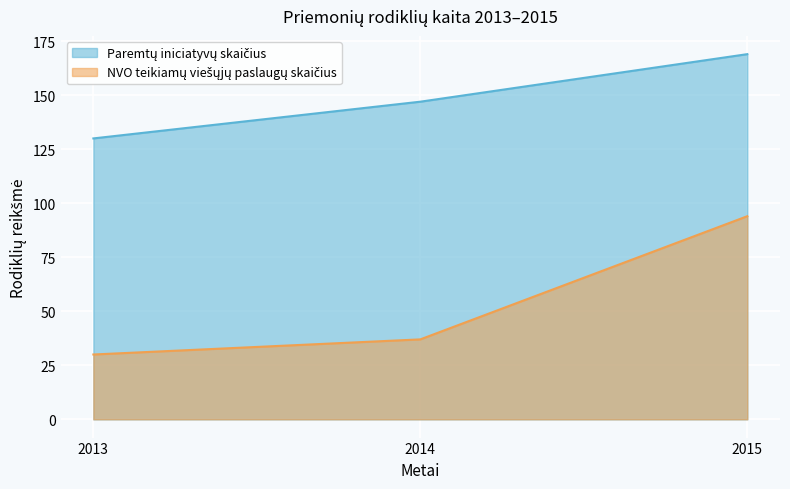

How many lines are shown in the chart?

2